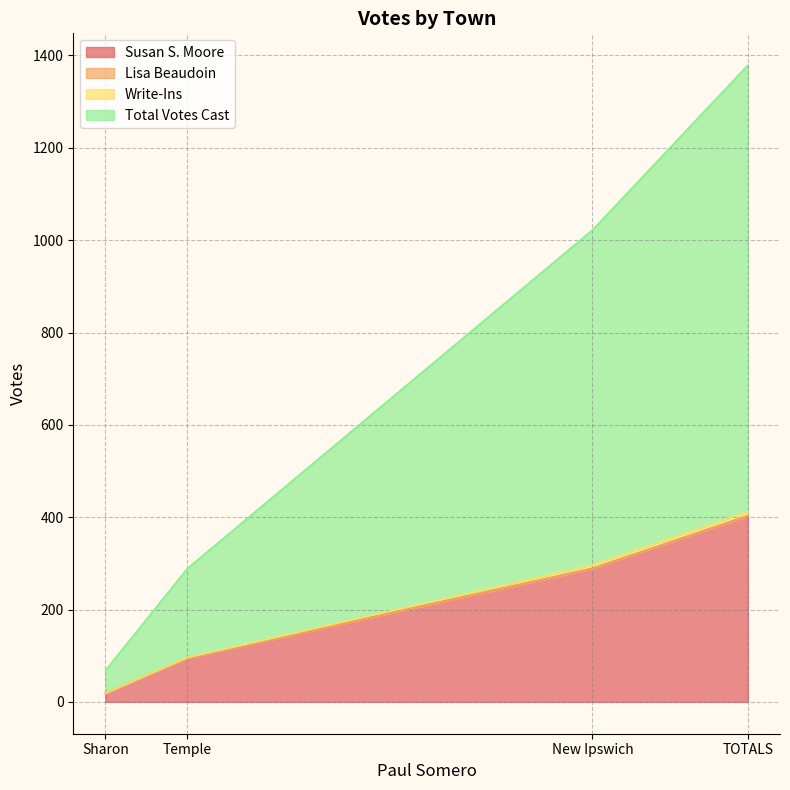

Is it true that Susan S. Moore equals 142 at New Ipswich?

False